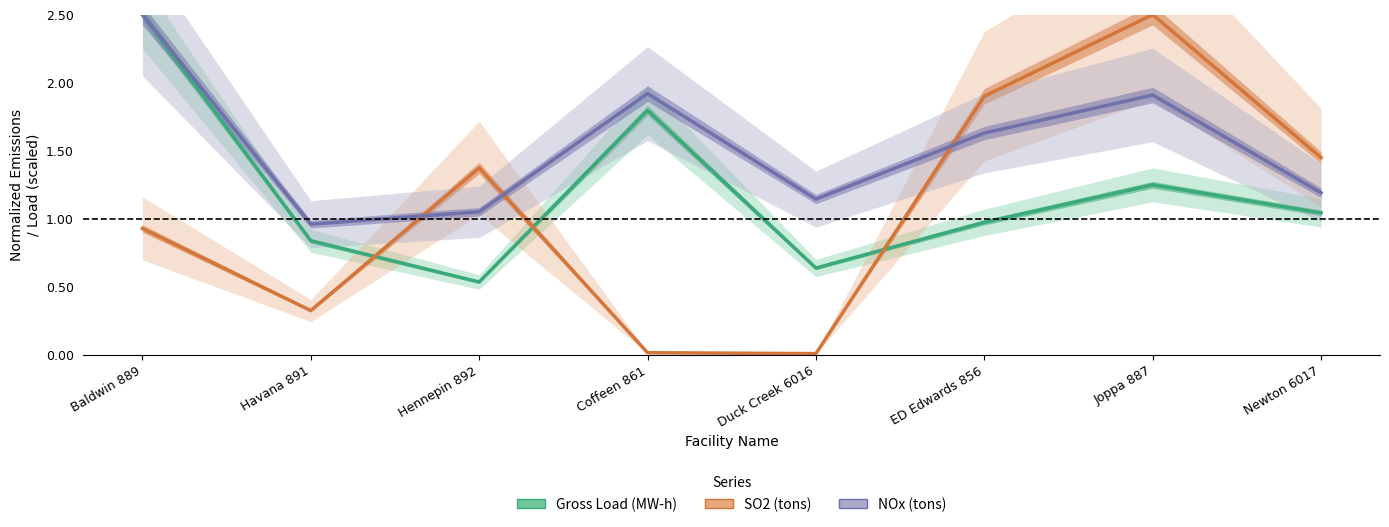

At which category is the sum across all series the highest?

Baldwin 889